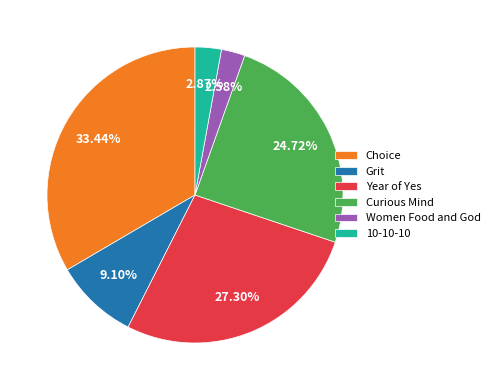

Which category has the biggest portion of the pie?

Choice